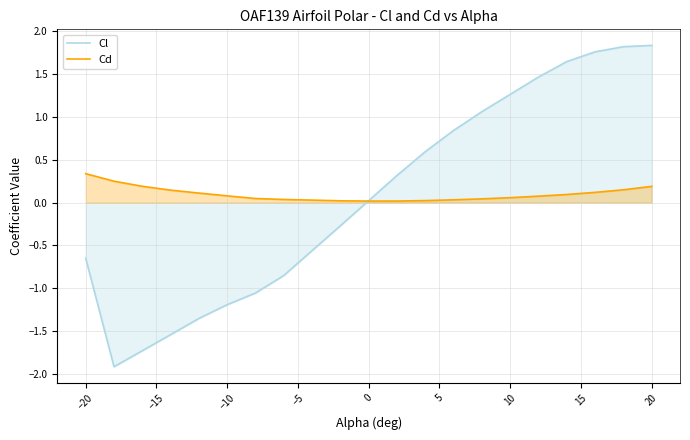

List the series in order of their peak value, highest first.

Cl, Cd